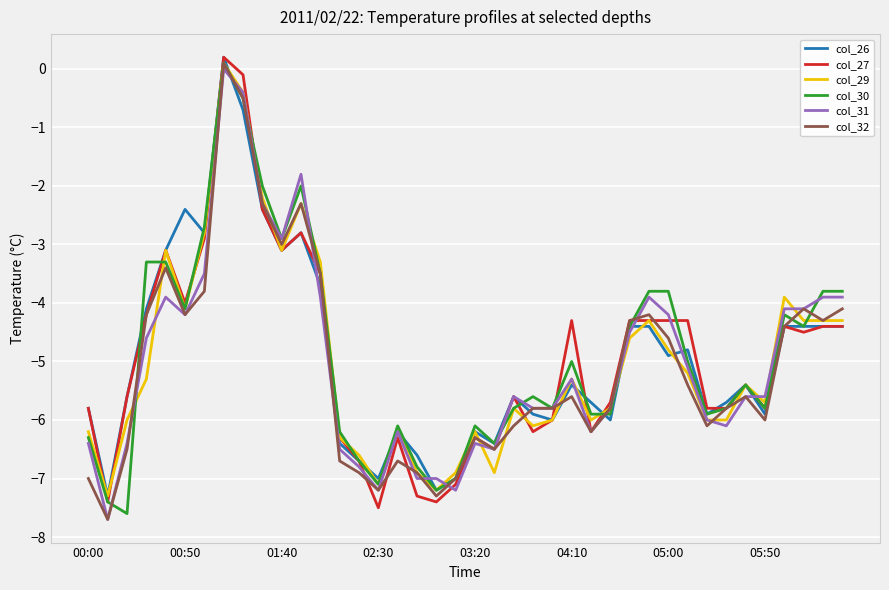

What are all the series names shown in the legend?

col_26, col_27, col_29, col_30, col_31, col_32